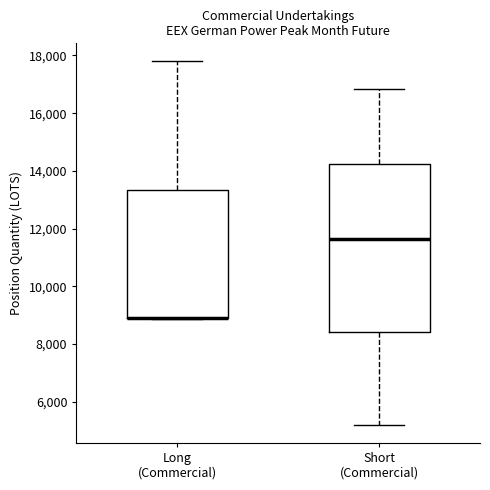

Which box is the tallest, from its lower edge to its upper edge?

Short (Commercial)